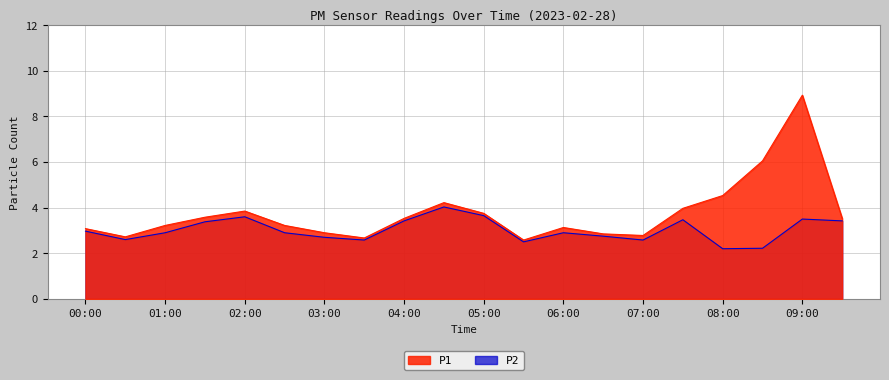

What are all the series names shown in the legend?

P1, P2